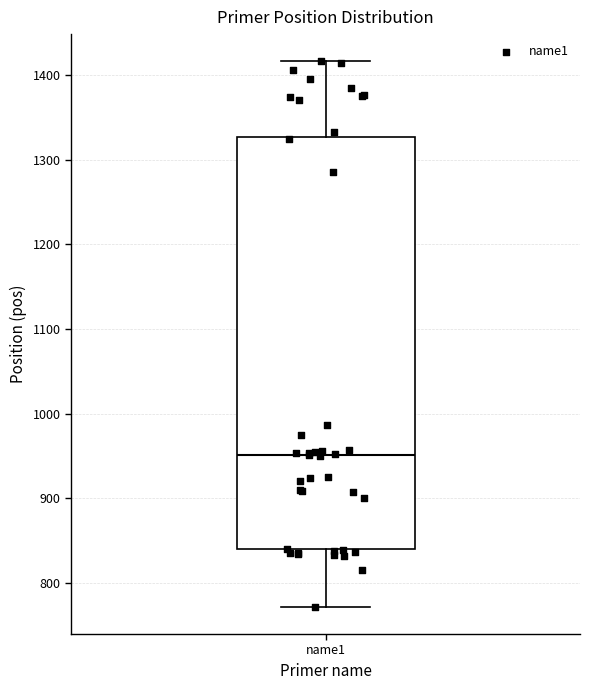

Transcribe this box plot: give where the median line is, the range the box spans, and where the two whiskers end, as read against the y-axis. The values are not printed on the chart, so give them approximately, as read against the axis.

median 950, box 840 to 1330, whiskers 770 to 1420